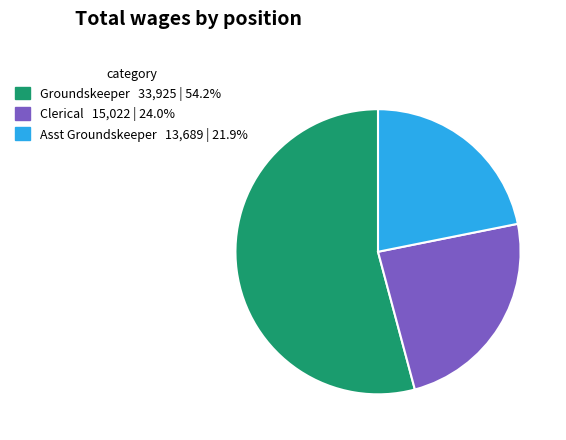

Combined, do Groundskeeper 33,925 | 54.2% and Asst Groundskeeper 13,689 | 21.9% account for over 50%?

Yes